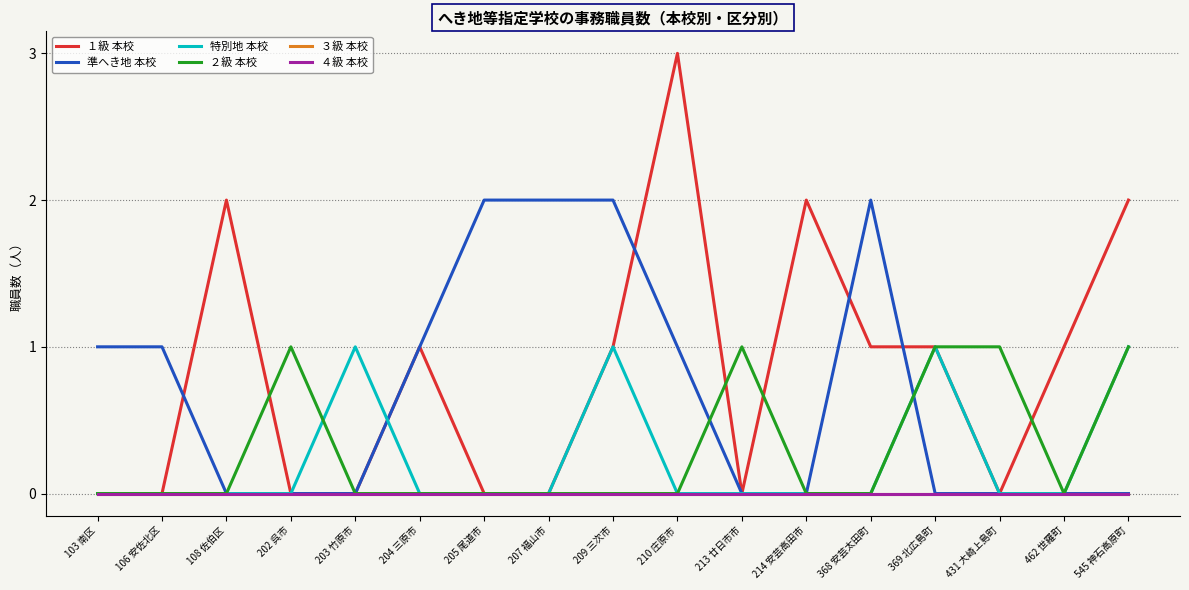

True or false: ２級 本校 and ３級 本校 cross at least once.

False